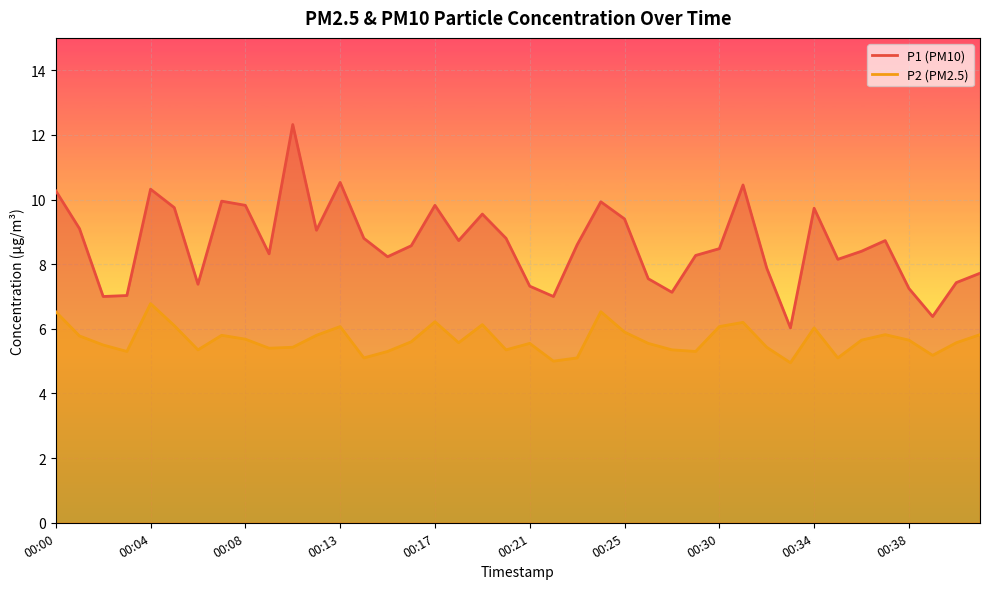

Where is P1 nearest to the value 9?

00:12